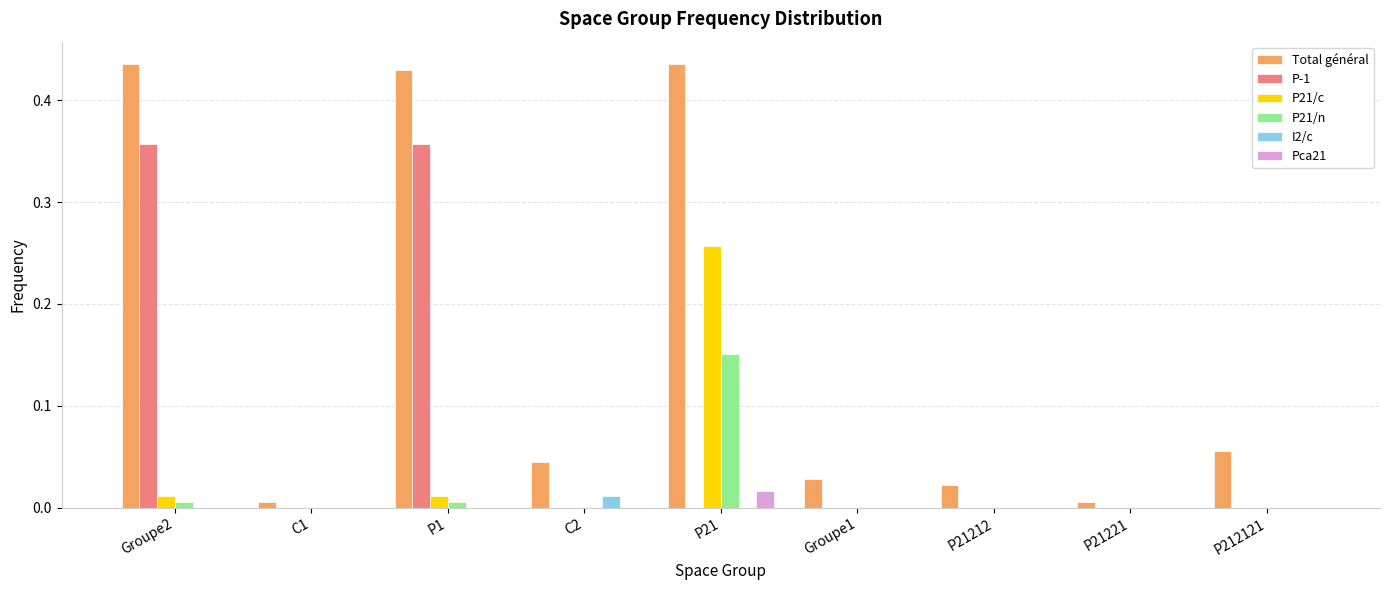

How many series are shown in this chart?

6